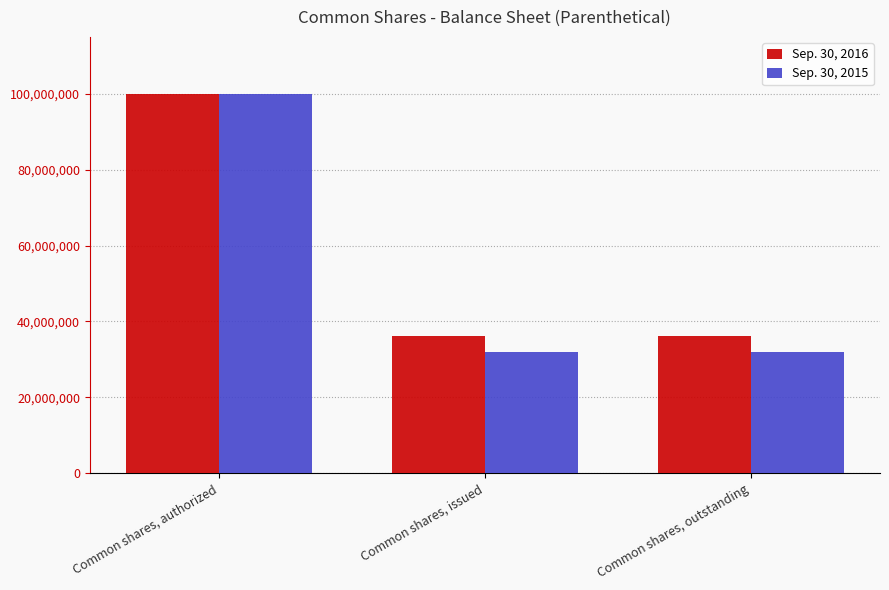

Reading left to right, extract all data points from this chart.

Sep. 30, 2016: 100000000	36168299	36168299
Sep. 30, 2015: 100000000	32044213	32044213